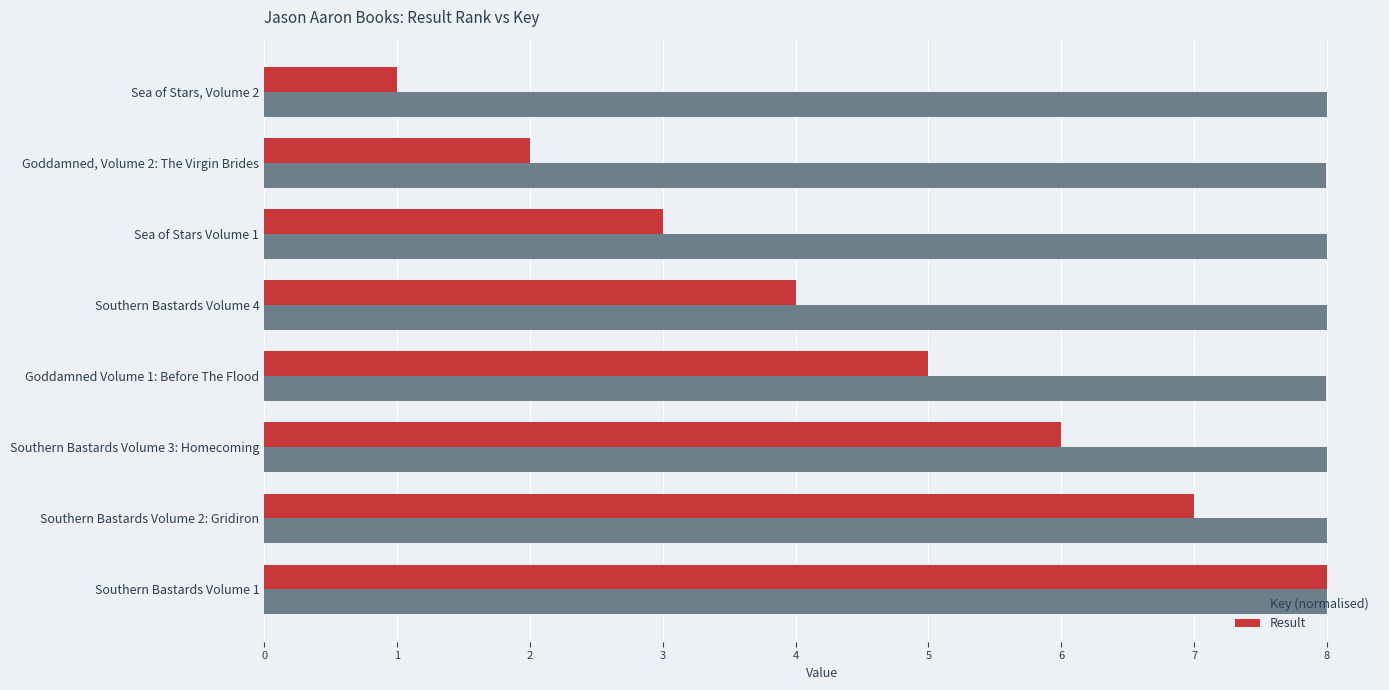

Which series has the largest range (max minus min)?

Result